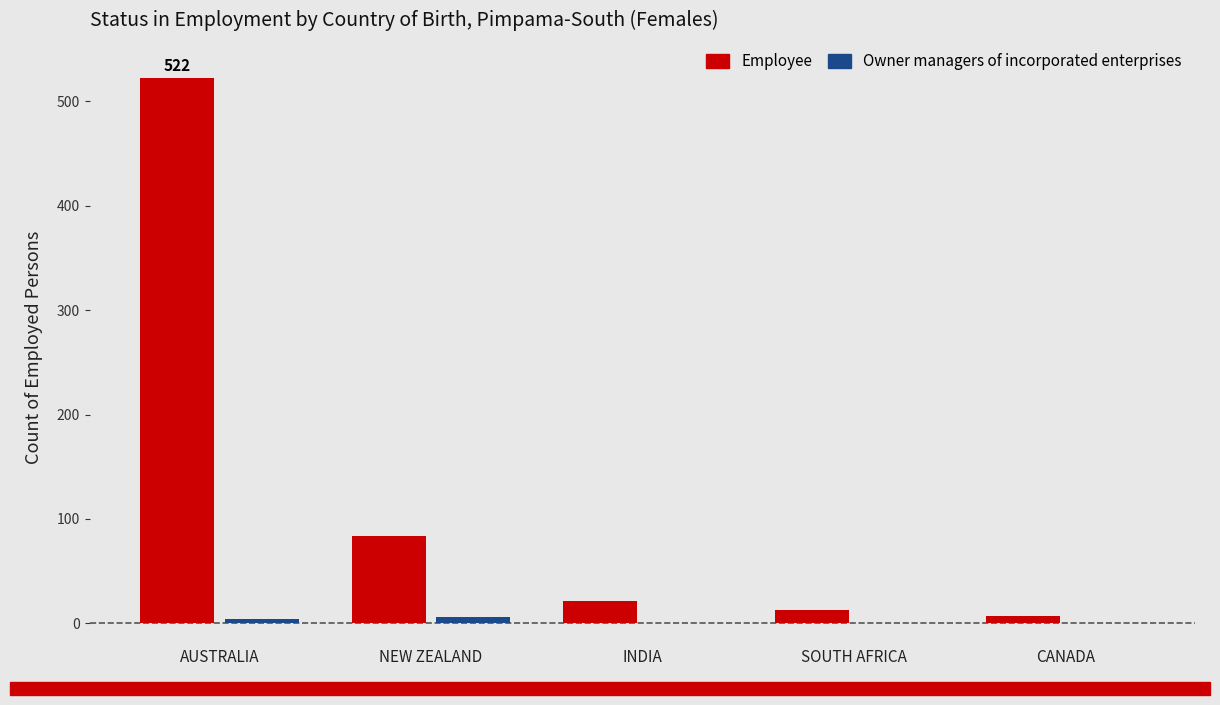

What is the spread (max minus min) of values at INDIA?

21